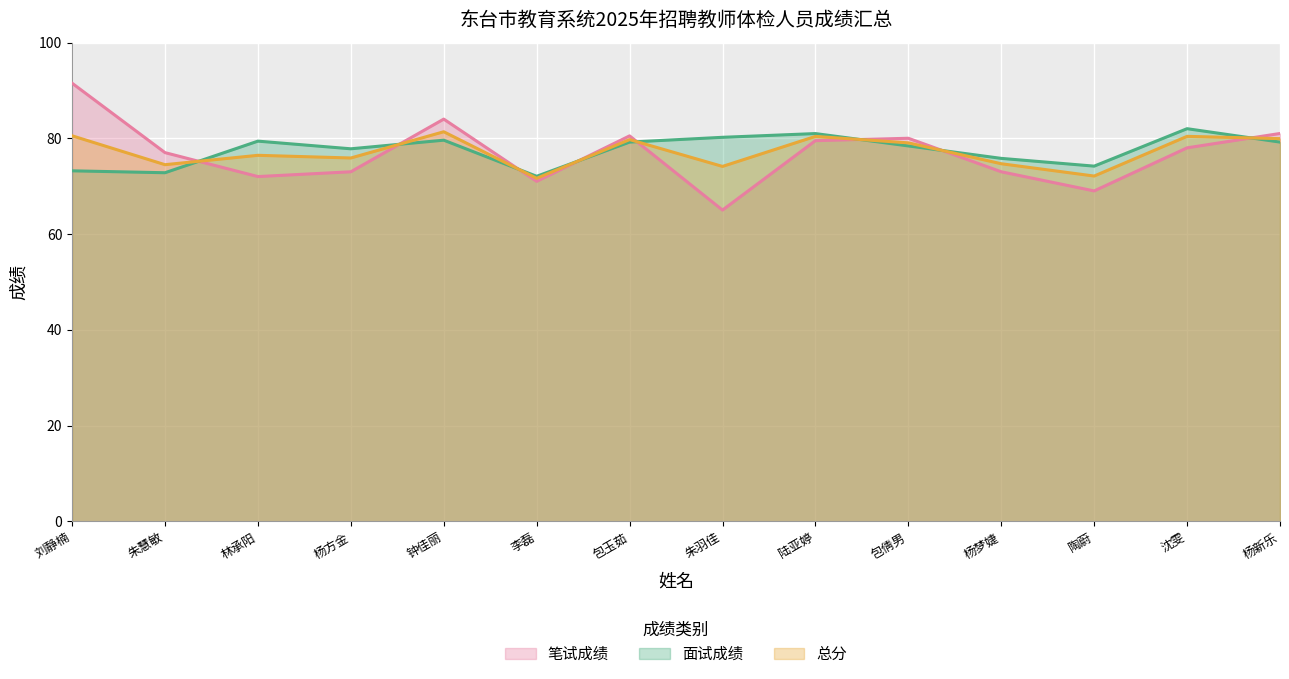

At how many categories does at least one series exceed 89?

1